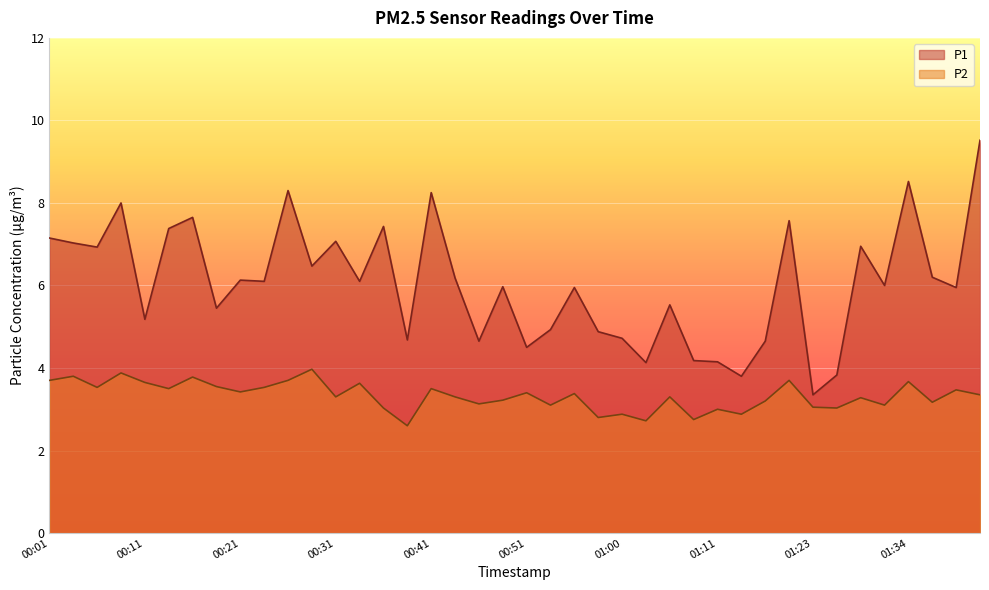

Which has a higher value, 00:55 or 00:51?

00:55